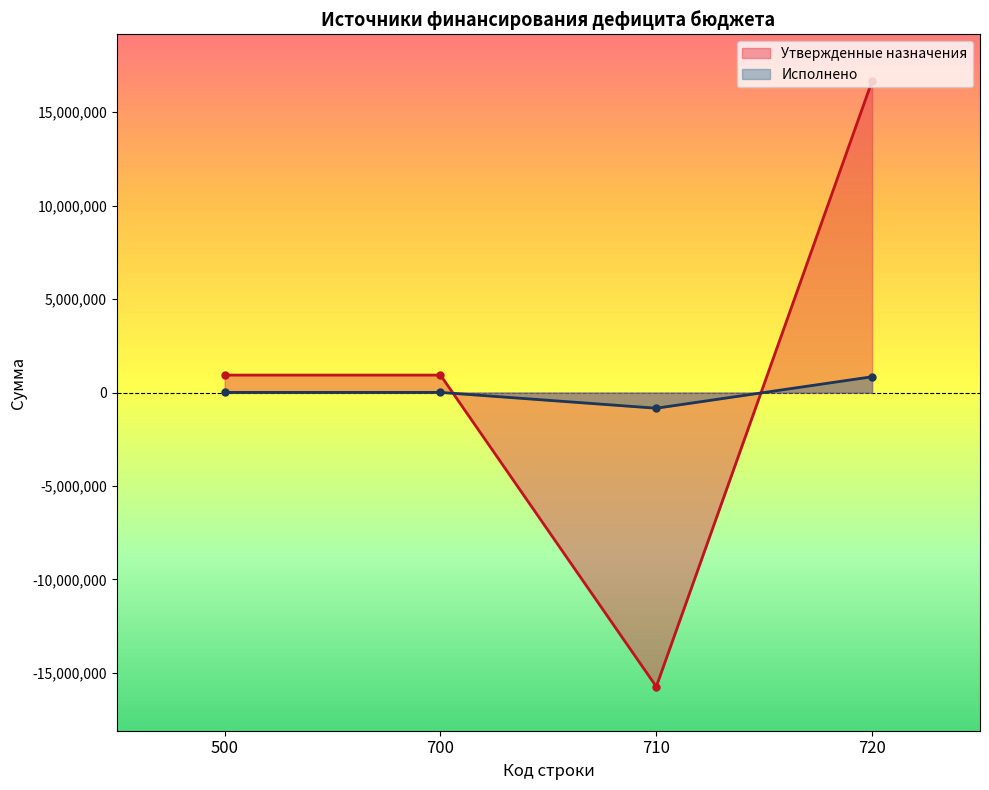

Rank the series by their average value, from lowest to highest.

Исполнено, Утвержденные назначения